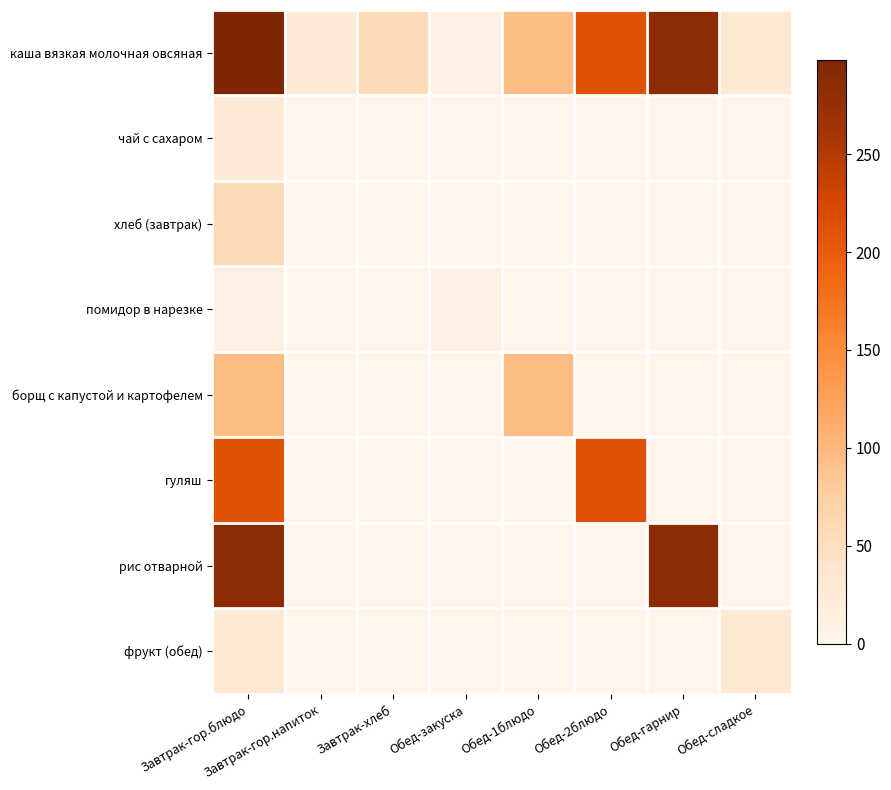

Which series has the largest total across all categories?

каша вязкая молочная овсяная